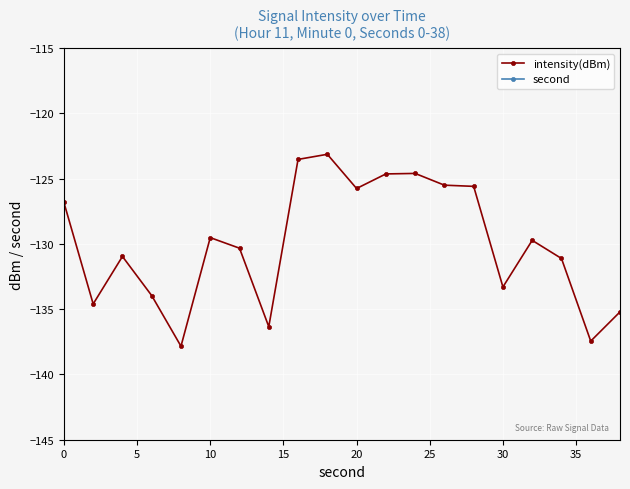

Rank the series by their maximum value, from lowest to highest.

intensity(dBm), second